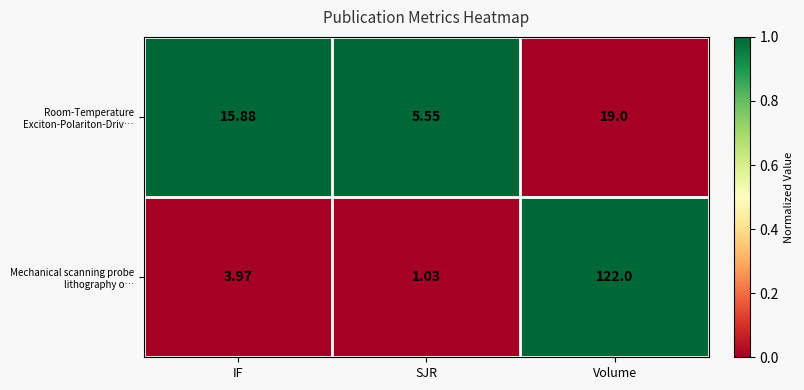

Which series has the largest total across all categories?

Mechanical scanning probe lithography o…